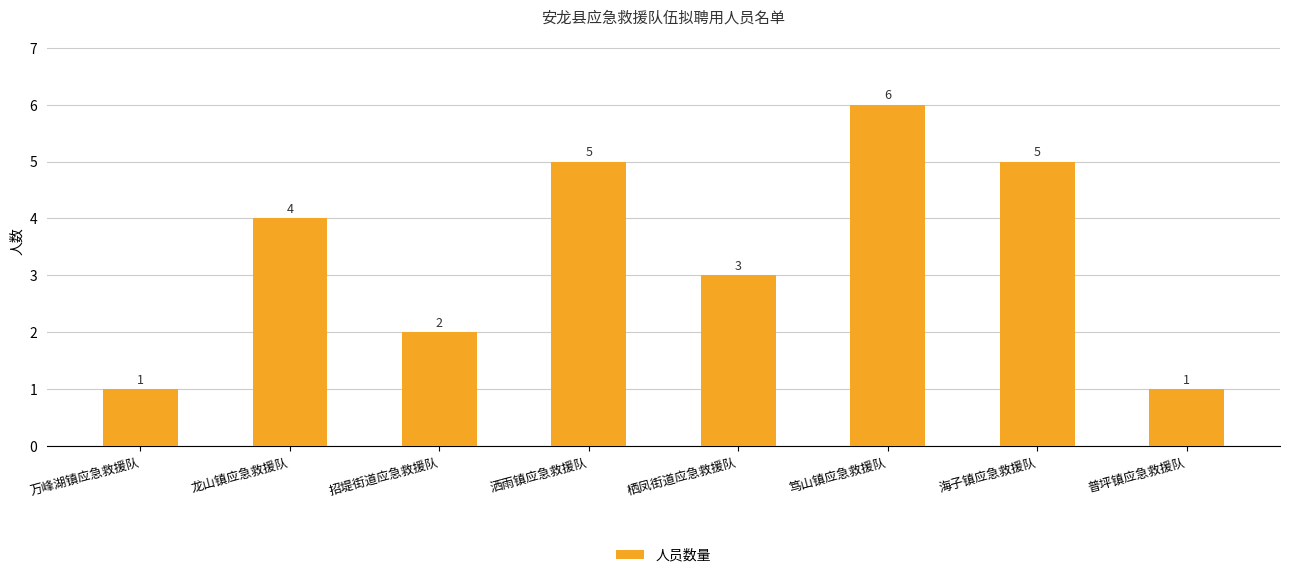

The value at 招堤街道应急救援队 is 2. True or false?

True